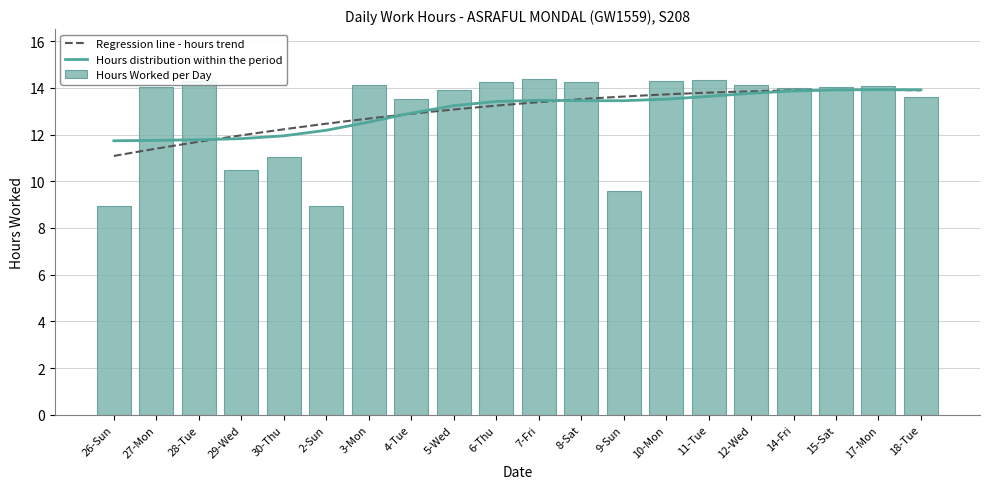

The chart shows a value of 25.8 at 11-Tue. True or false?

False